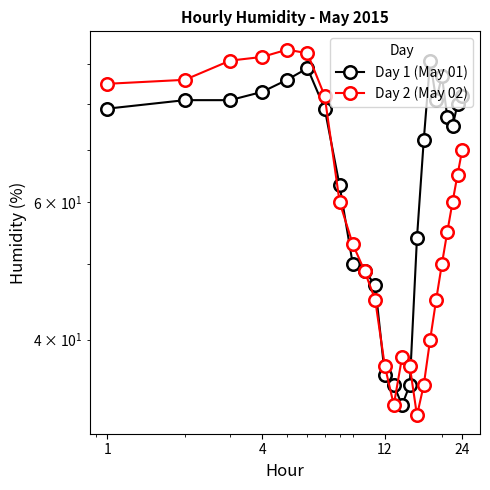

What are all the series names shown in the legend?

Day 1 (May 01), Day 2 (May 02)